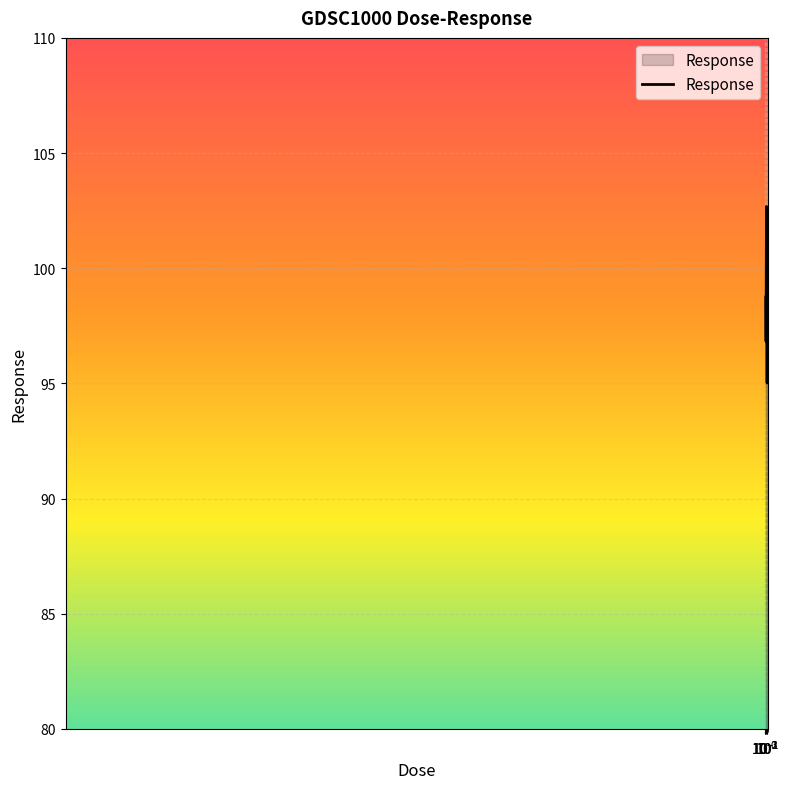

What is the minimum value shown in the chart?

95.0